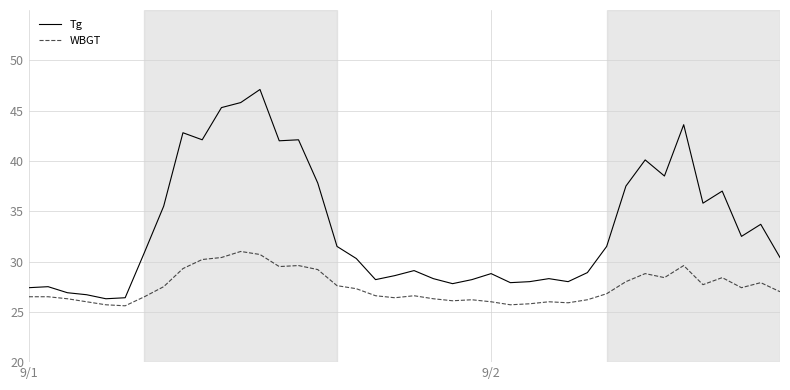

What is the difference between the maximum and second lowest values in the WBGT series?

5.3